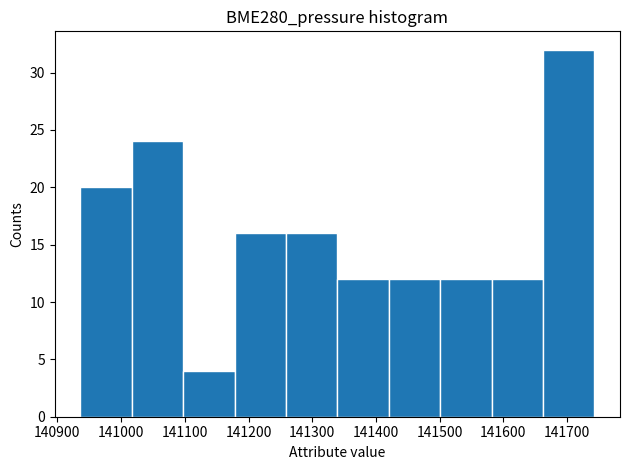

Reading left to right, list every bar in this chart as the range it spans on the x-axis followed by its height. Neither the bar edges nor the heights are printed on the chart, so give them approximately, as read against the axes.

140940 to 141020: 20
141020 to 141100: 24
141100 to 141180: 4
141180 to 141260: 16
141260 to 141340: 16
141340 to 141420: 12
141420 to 141500: 12
141500 to 141580: 12
141580 to 141660: 12
141660 to 141740: 32